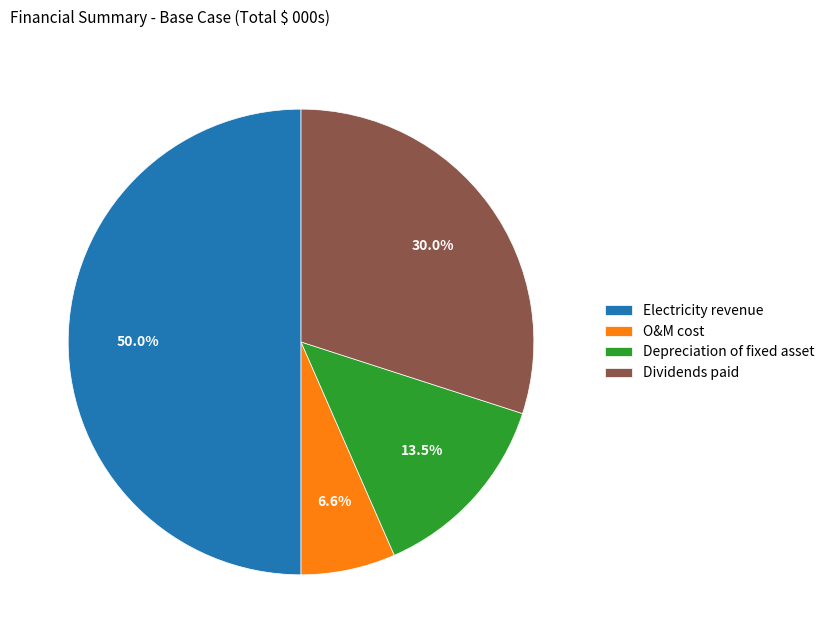

To the nearest percent, what is the average slice percentage?

25%